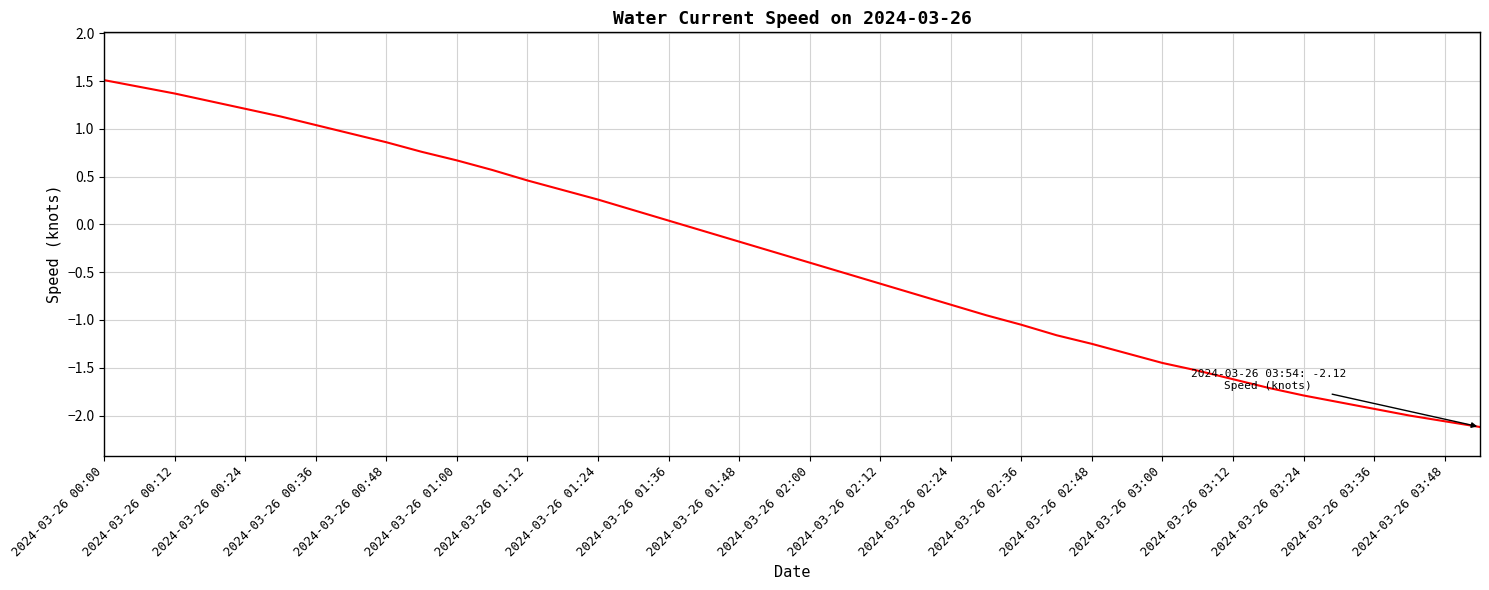

What is the difference between the maximum and minimum values?

3.6